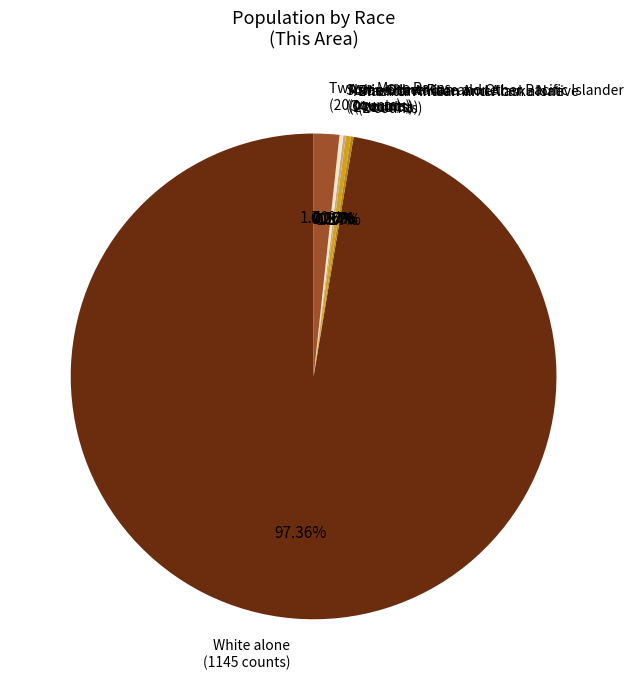

How many slices are in this pie chart?

7